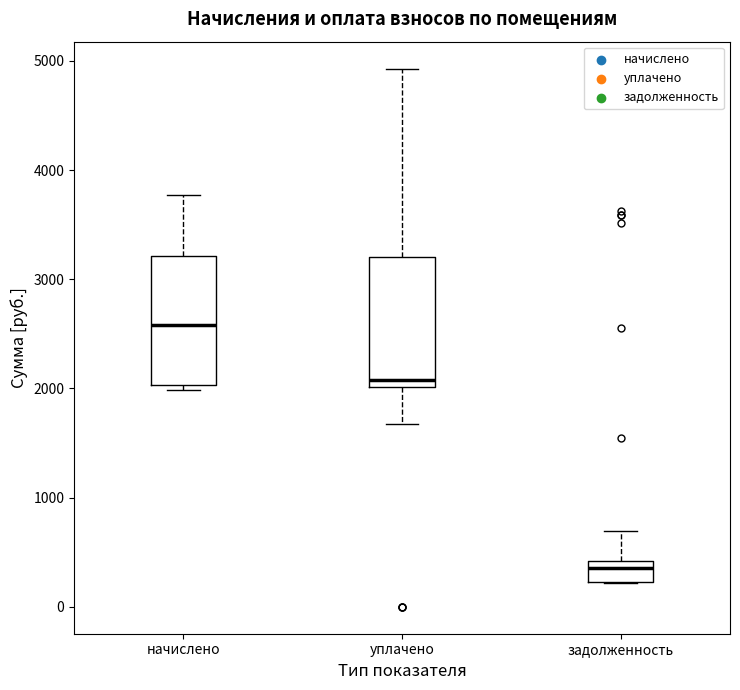

Reading left to right, transcribe this box plot: for each box, give where its median line is, the range the box spans, and where its two whiskers end, as read against the y-axis. The values are not printed on the chart, so give them approximately, as read against the axis.

начислено: median 2600, box 2000 to 3200, whiskers 2000 (just below the box's lower edge) to 3800
уплачено: median 2100, box 2000 to 3200, whiskers 1700 to 4900
задолженность: median 400 (just below the box's upper edge), box 200 to 400, whiskers 200 to 700